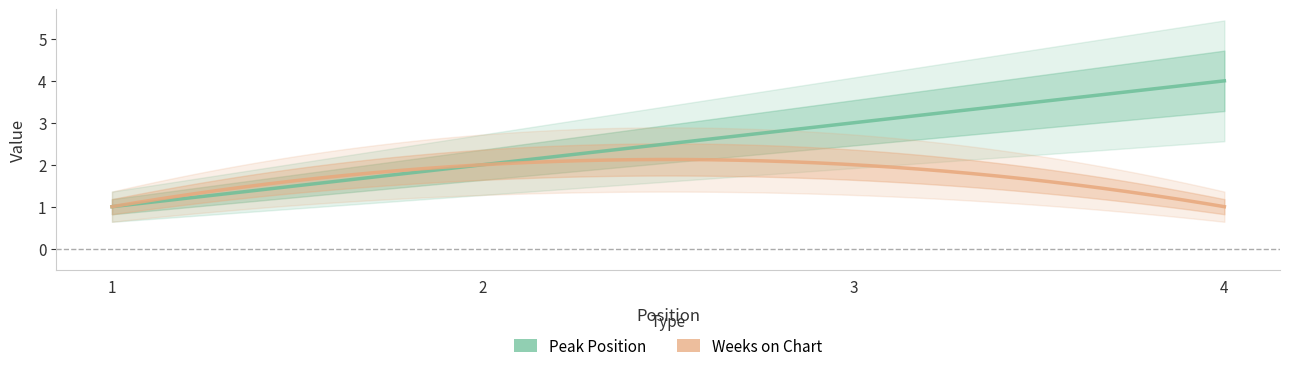

What is the greatest value displayed?

4